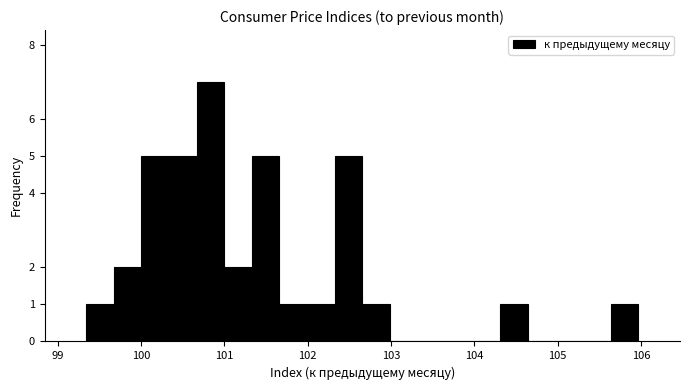

Around what value on the x-axis is the tallest bar? Give the approximate position of its centre, as read against the axis.

100.8